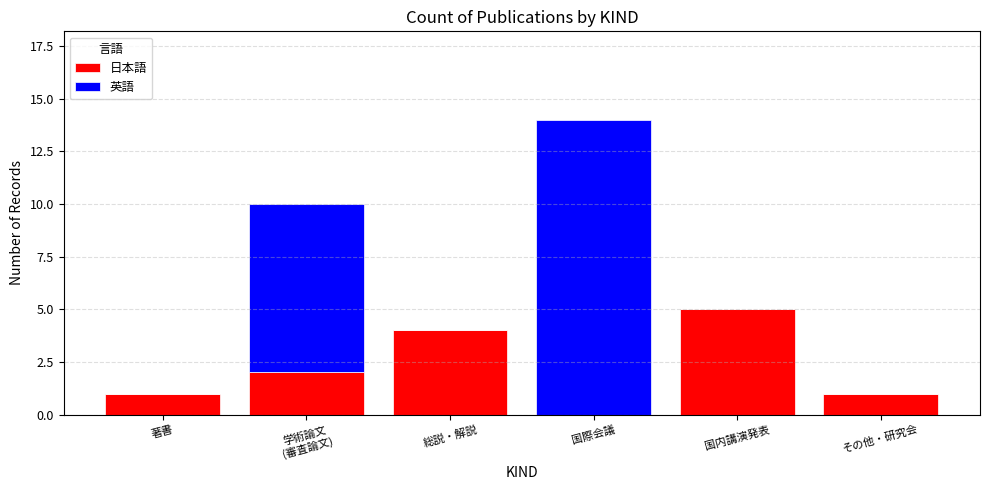

What is the total value across all series at 国内講演発表?

5